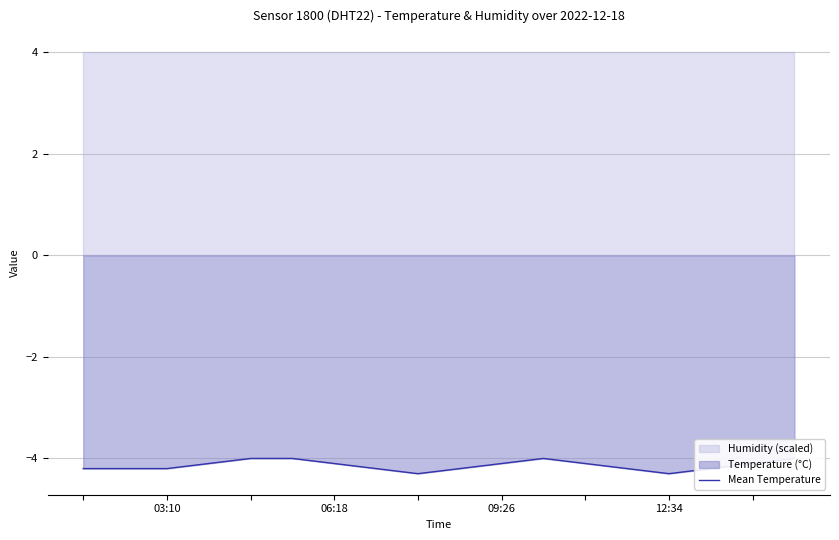

Is it true that the value at 12 is -1.9?

False